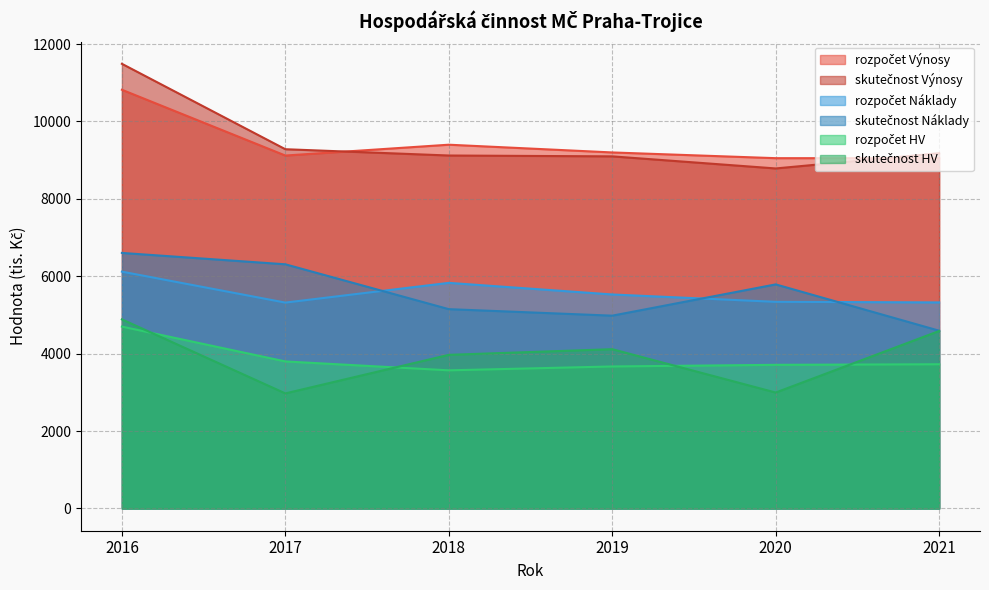

Is it true that skutečnost Náklady equals 4982.5 at 2019?

True